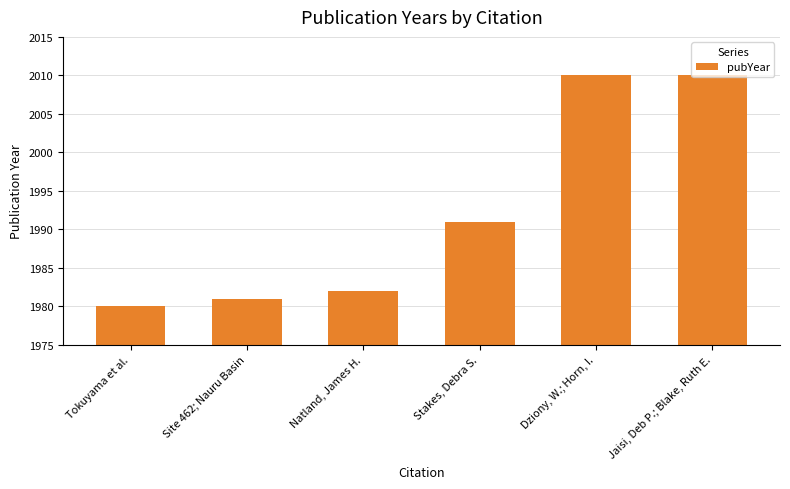

What is the sum of the values at Dziony, W.; Horn, I. and Natland, James H.?

3992